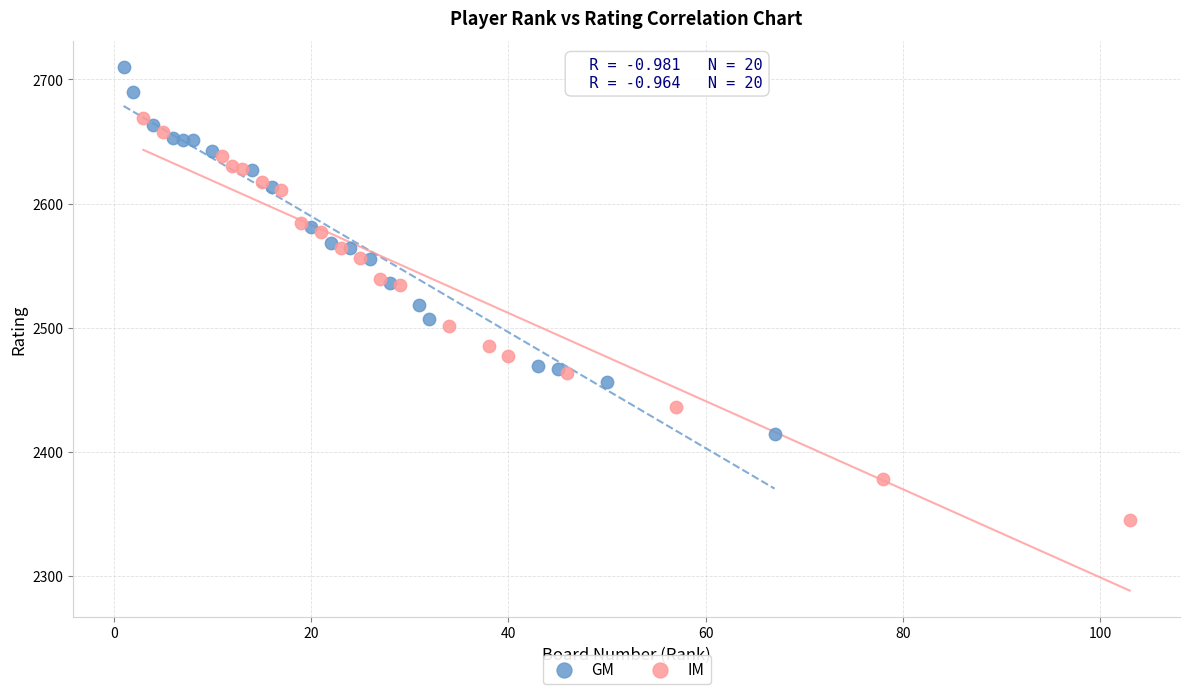

Which series has the widest spread of Y values?

IM